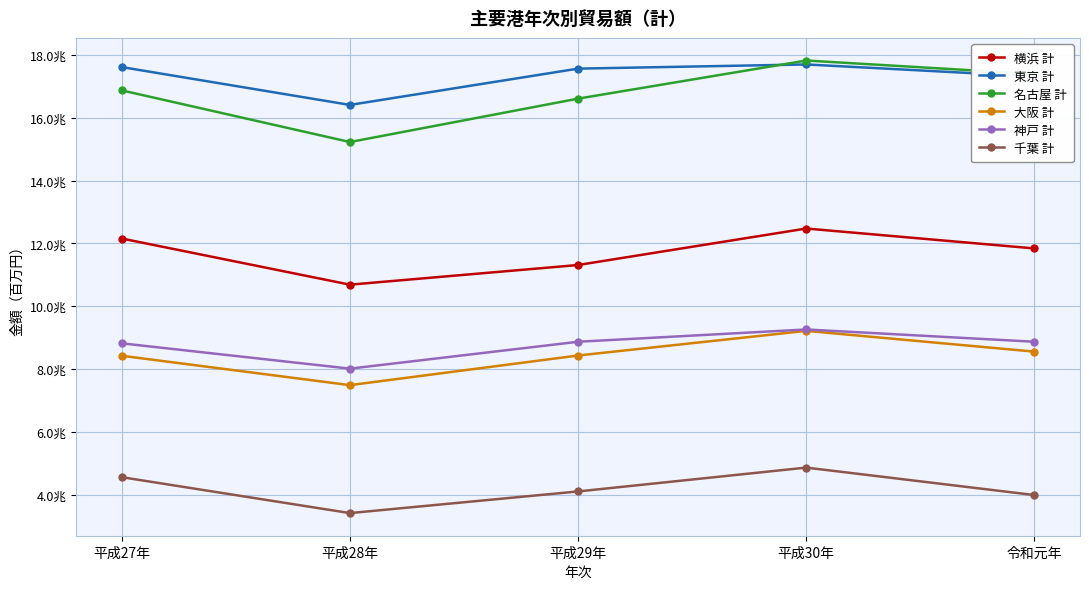

The value of 大阪 計 at 令和元年 is 3935238.8. True or false?

False